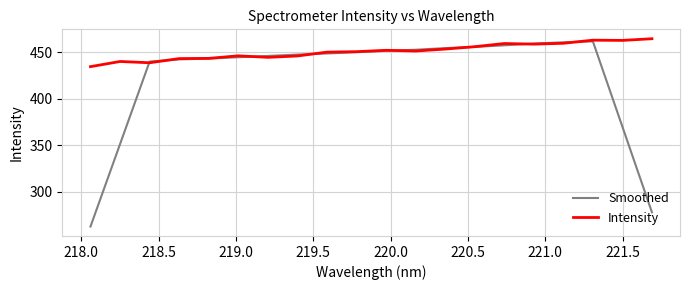

Which series has the widest spread of values?

Smoothed